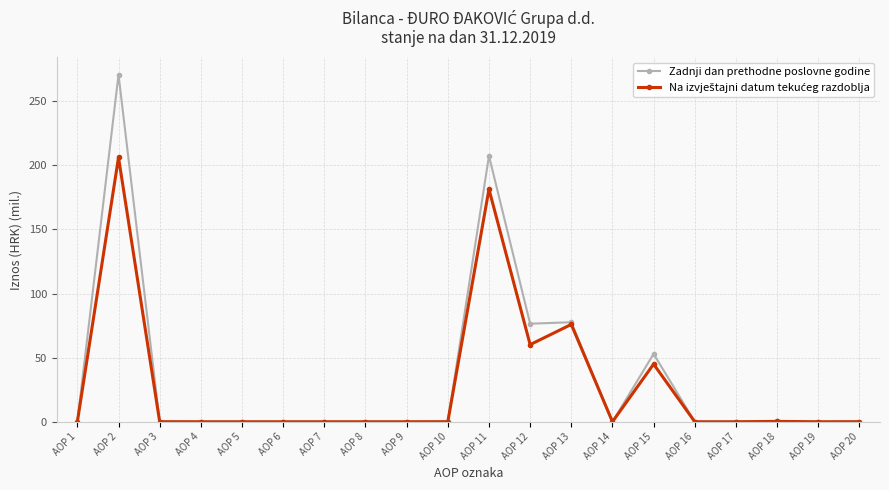

At which category does the chart reach its peak across all series?

AOP 2